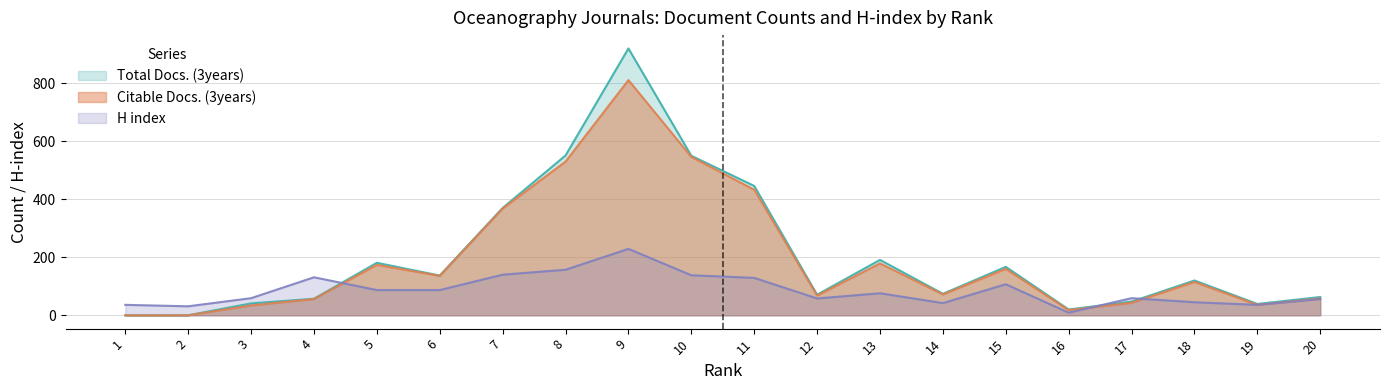

How many lines are shown in the chart?

3